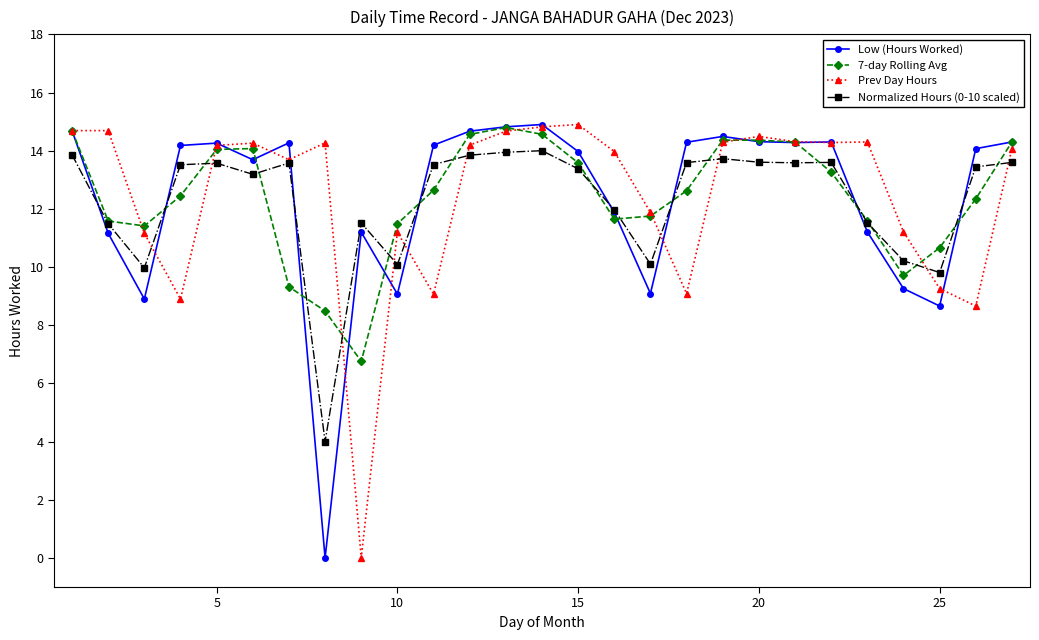

True or false: Normalized Hours (0-10 scaled) has more than 0 points higher than both neighbors.

True